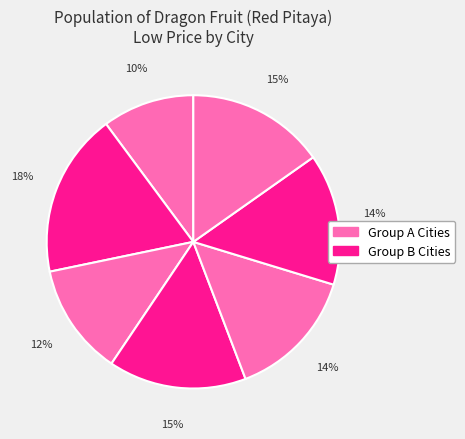

How many slices are in this pie chart?

7